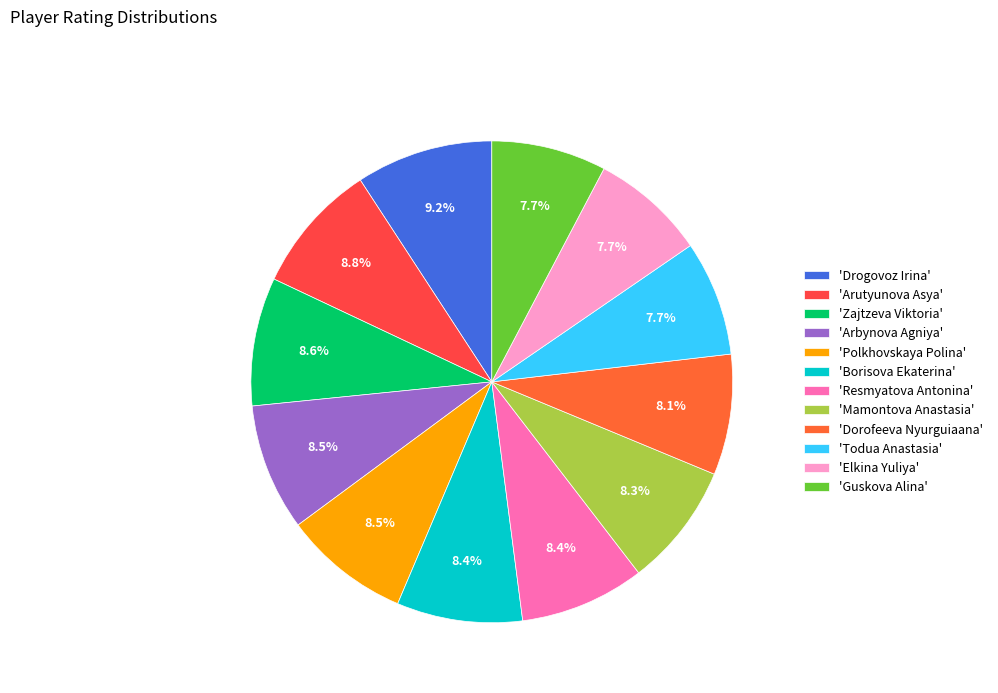

Which slice is the smallest?

Guskova Alina